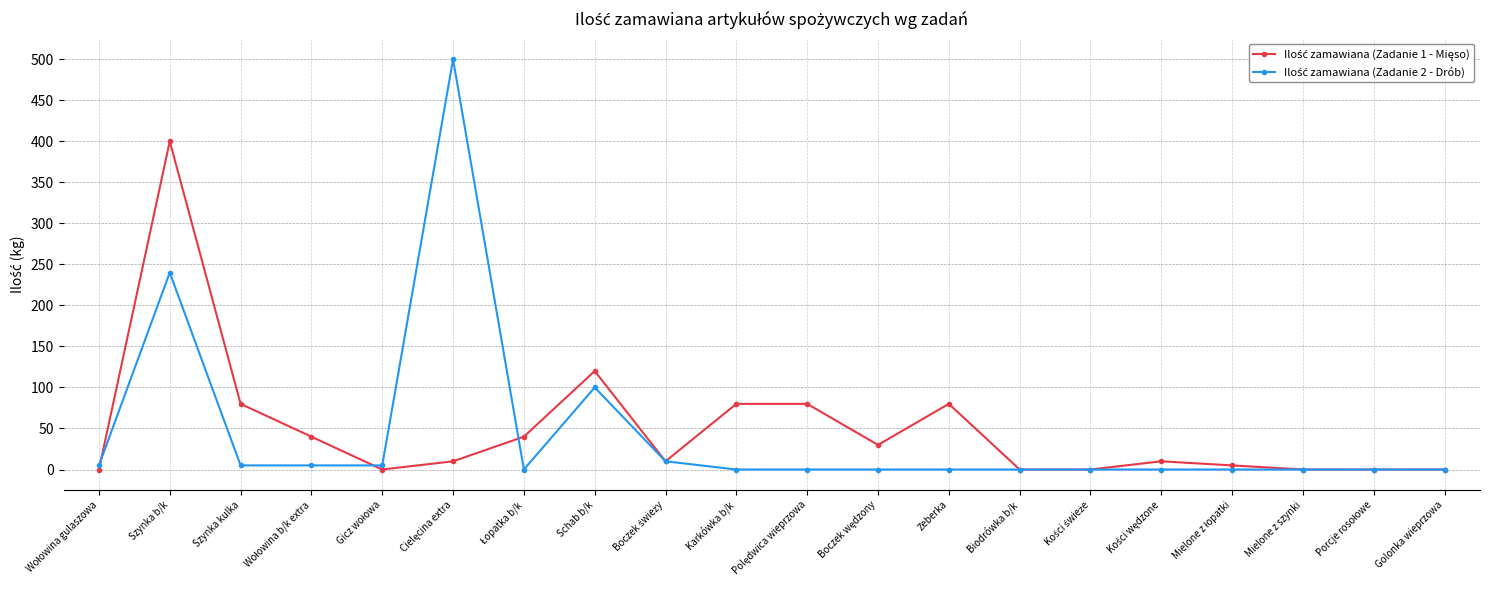

Does the chart have visible grid lines?

Yes